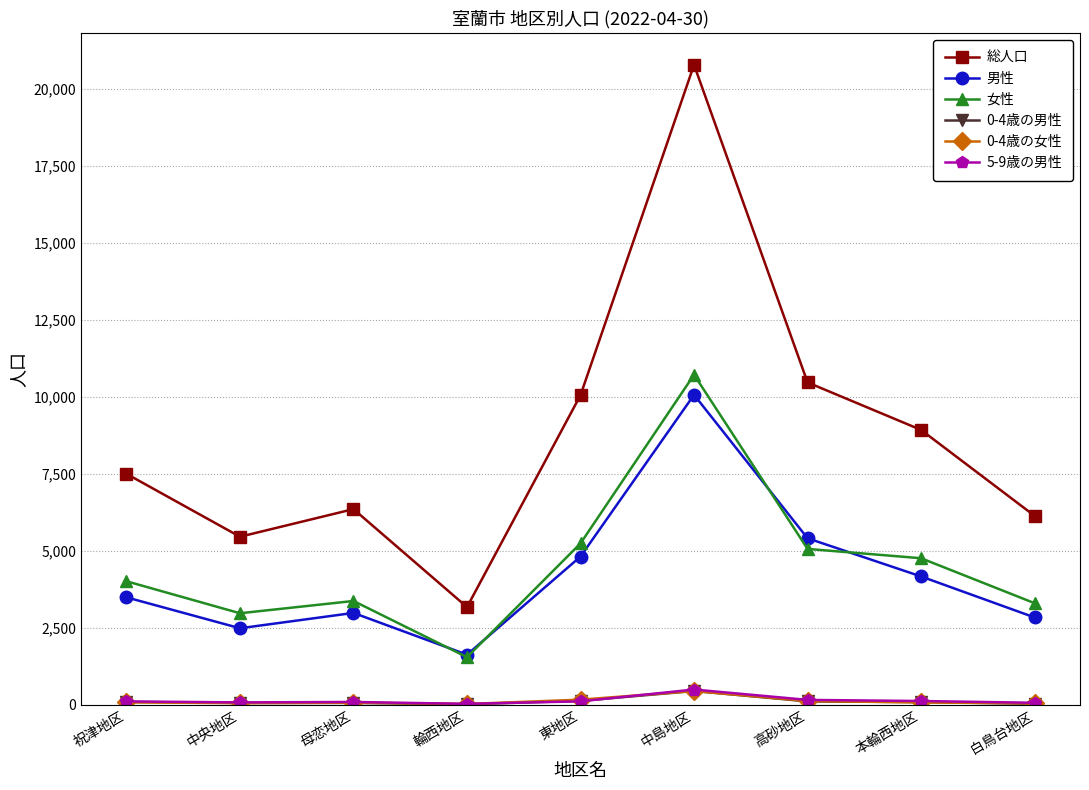

What position from the right is 中央地区?

8